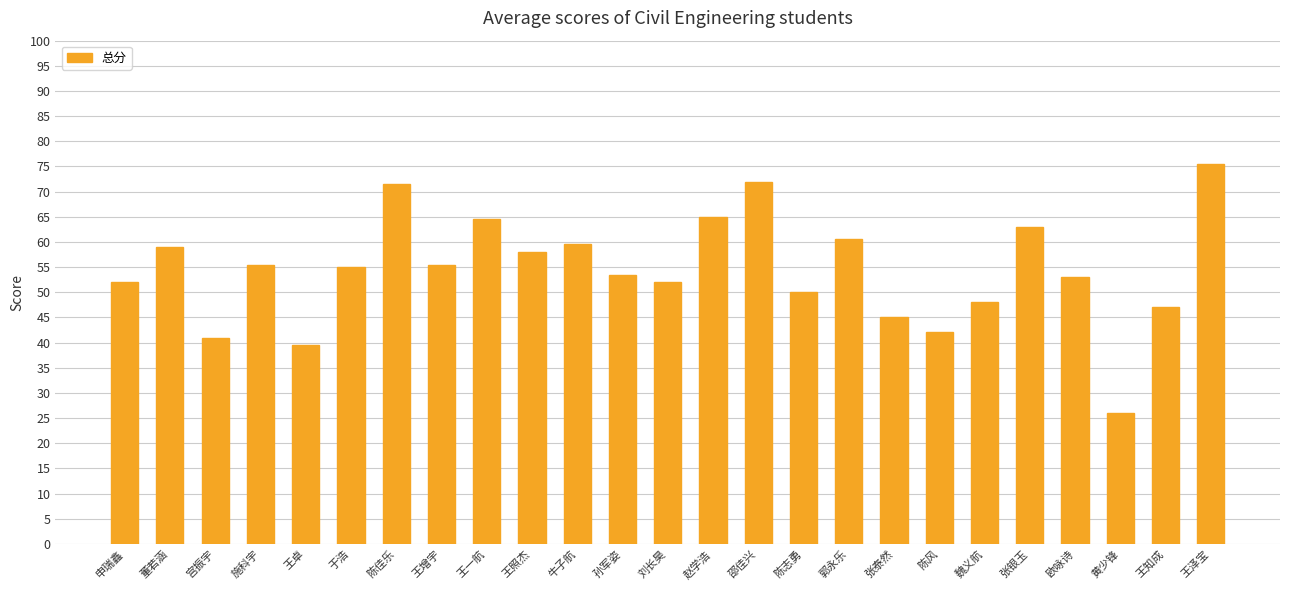

True or false: the data shows 60.5 at 郭永乐.

True